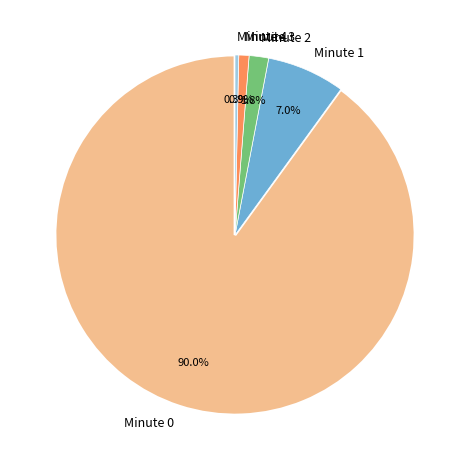

Is there a majority slice in this chart?

Yes